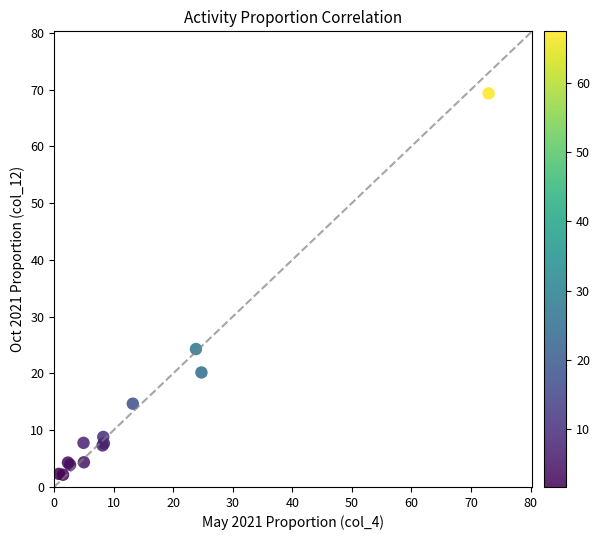

What Y value in the scatter plot is closest to 35?

24.3